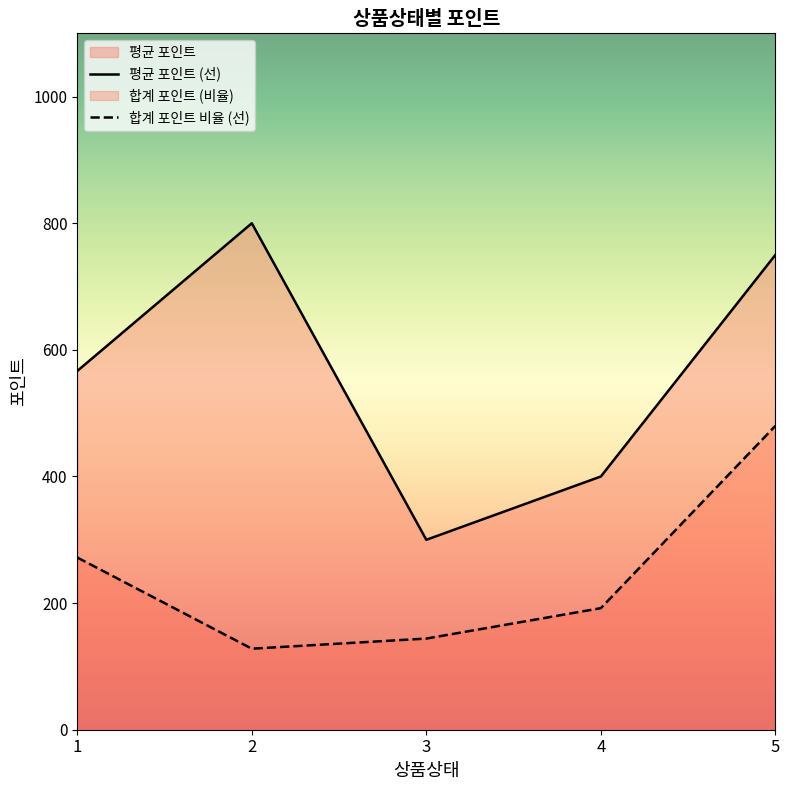

At which category does the chart reach its minimum across all series?

2